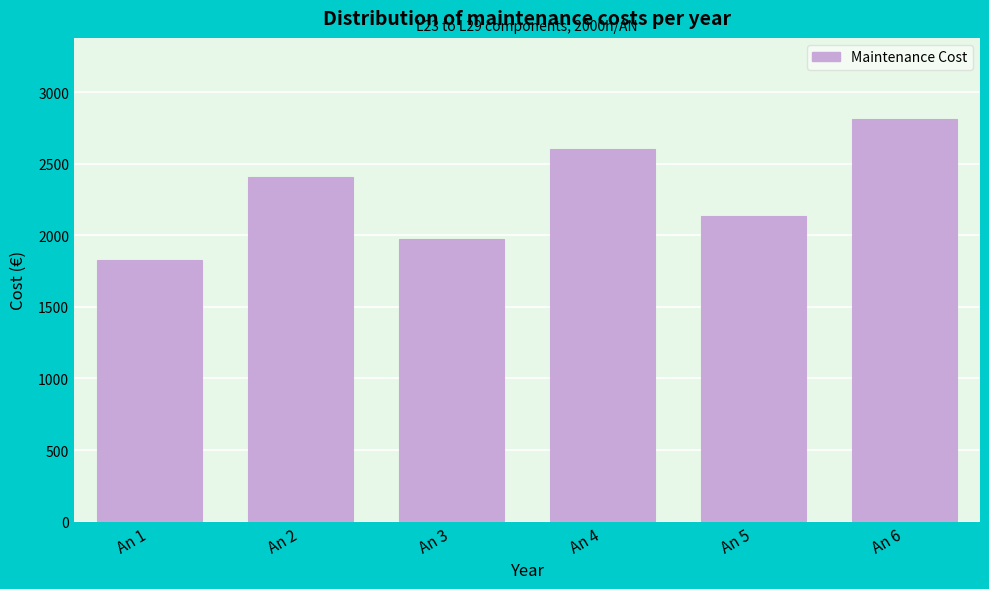

Reading left to right, transcribe all the data shown in this chart.

1826.6	2406.2	1975.6	2602.6	2136.8	2815.0